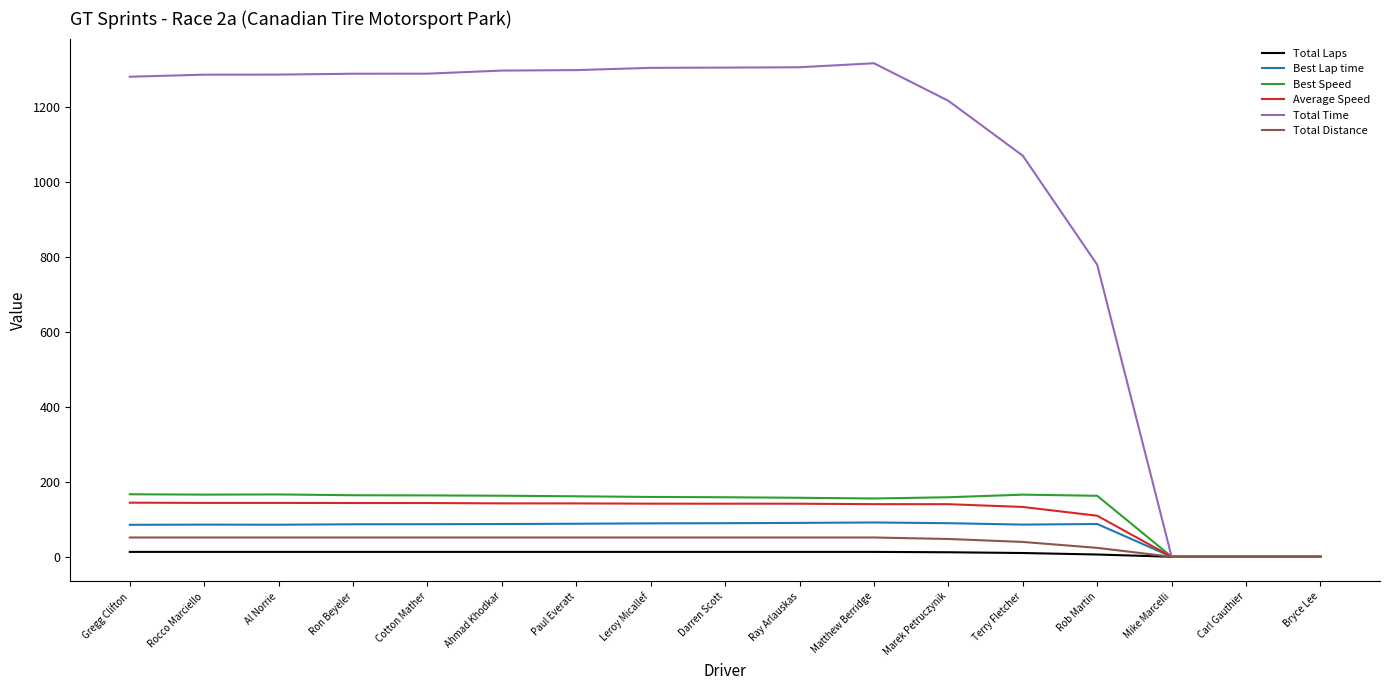

Between Ron Beyeler and Mike Marcelli, which series saw the biggest shift?

Total Time